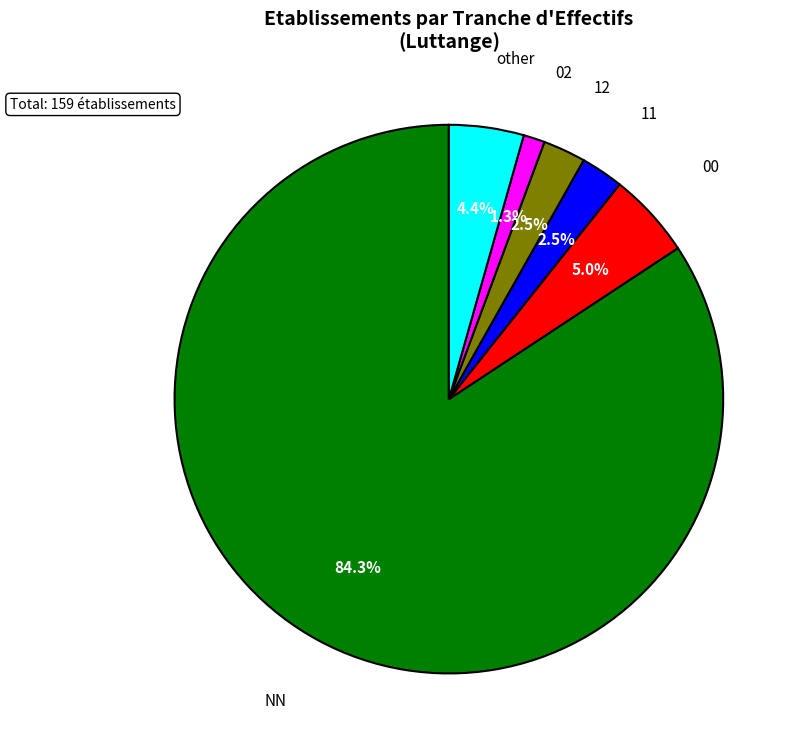

Does any single category account for the majority?

Yes